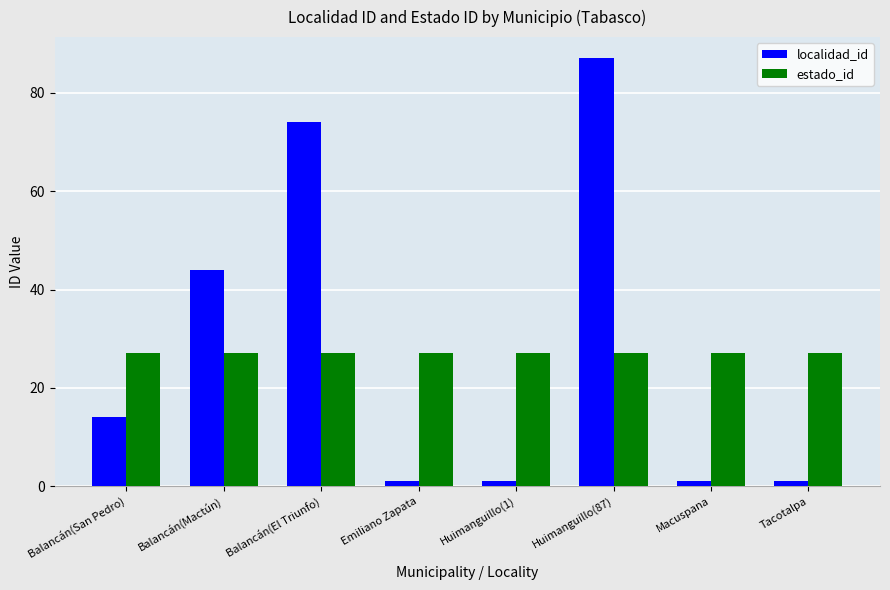

Reading right to left, extract all data points from this chart.

localidad_id: 1	1	87	1	1	74	44	14
estado_id: 27	27	27	27	27	27	27	27